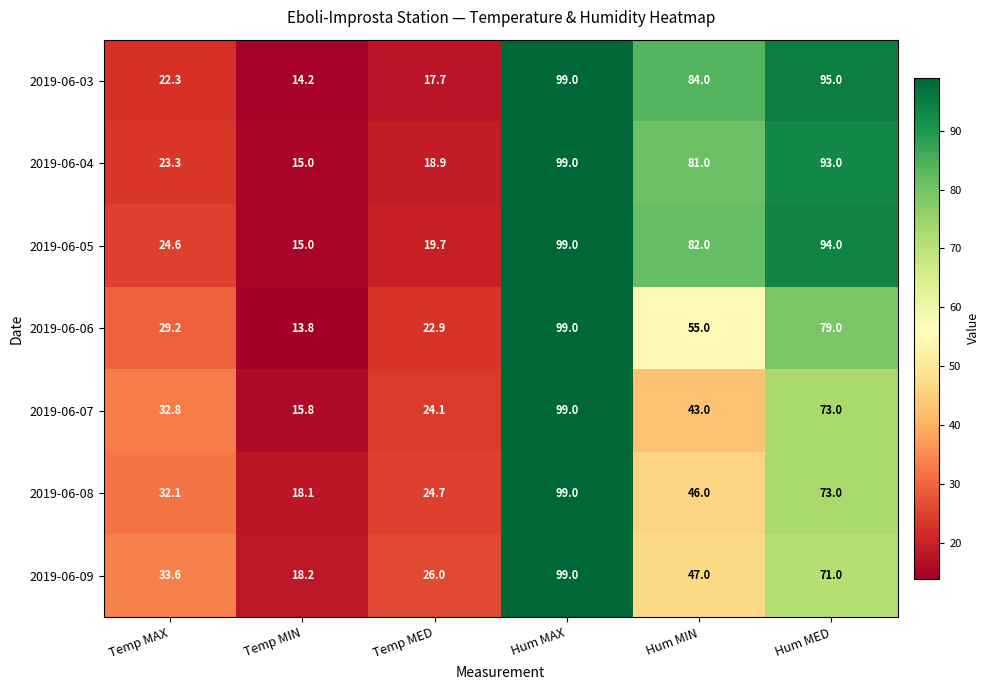

What is the smallest value displayed?

13.8